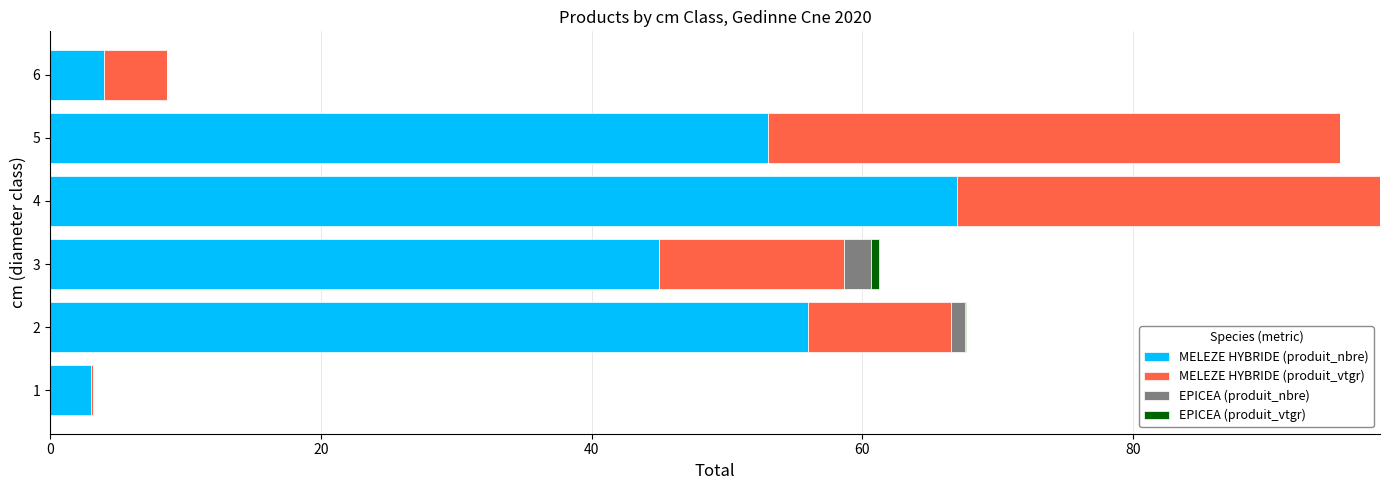

What is the maximum value for MELEZE HYBRIDE (produit_nbre)?

67.0